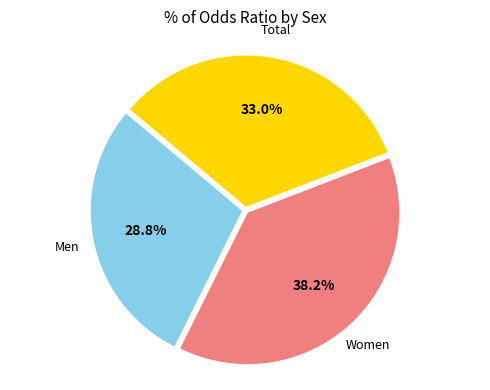

Is there any slice that represents more than half of the pie?

No